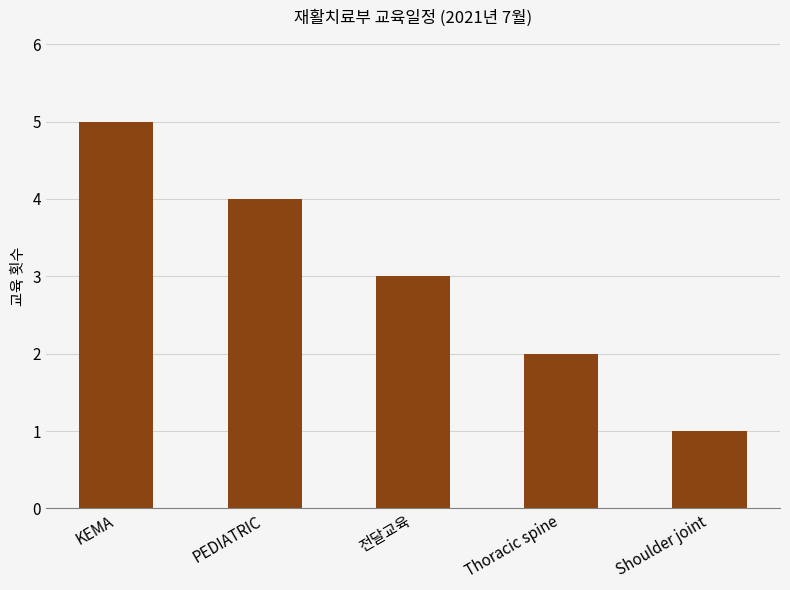

Rank the categories by value from highest to lowest.

KEMA, PEDIATRIC, 전달교육, Thoracic spine, Shoulder joint